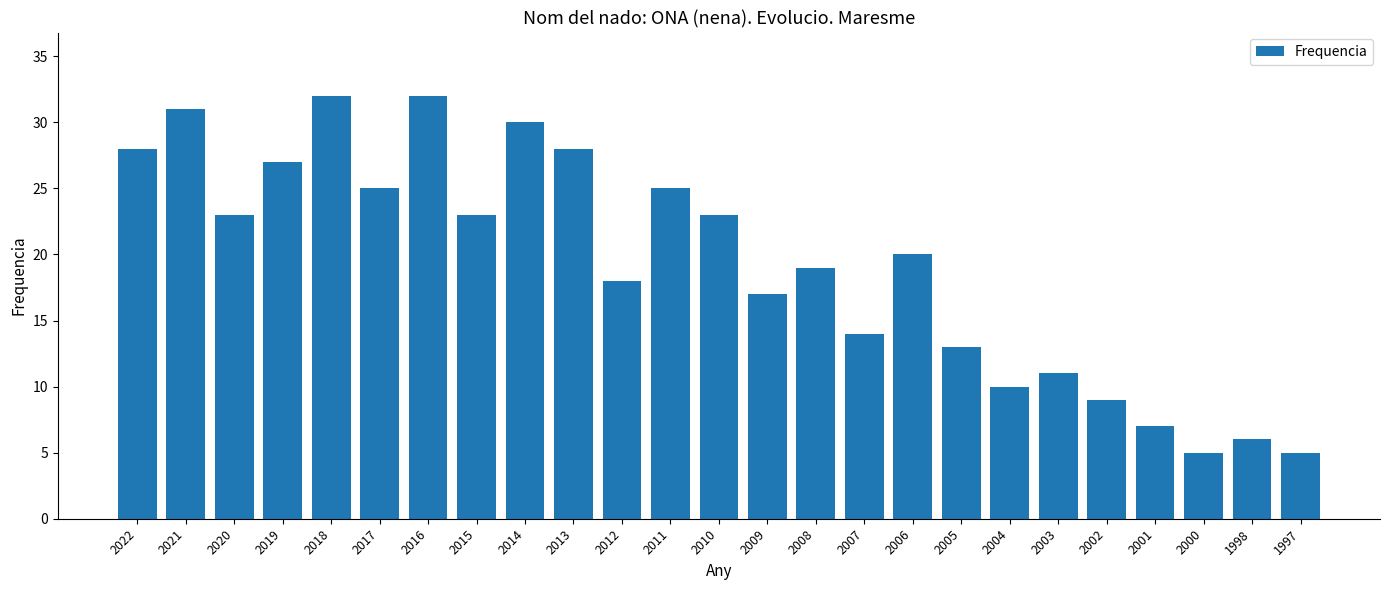

What is the difference between the maximum and minimum values?

27